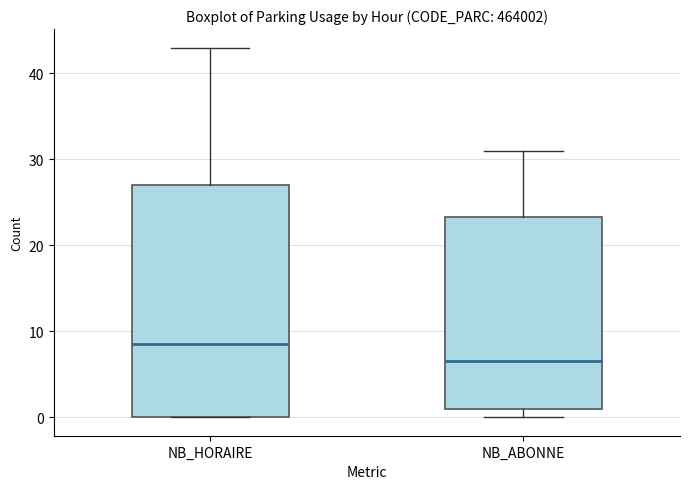

Which box's median line is the highest?

NB_HORAIRE